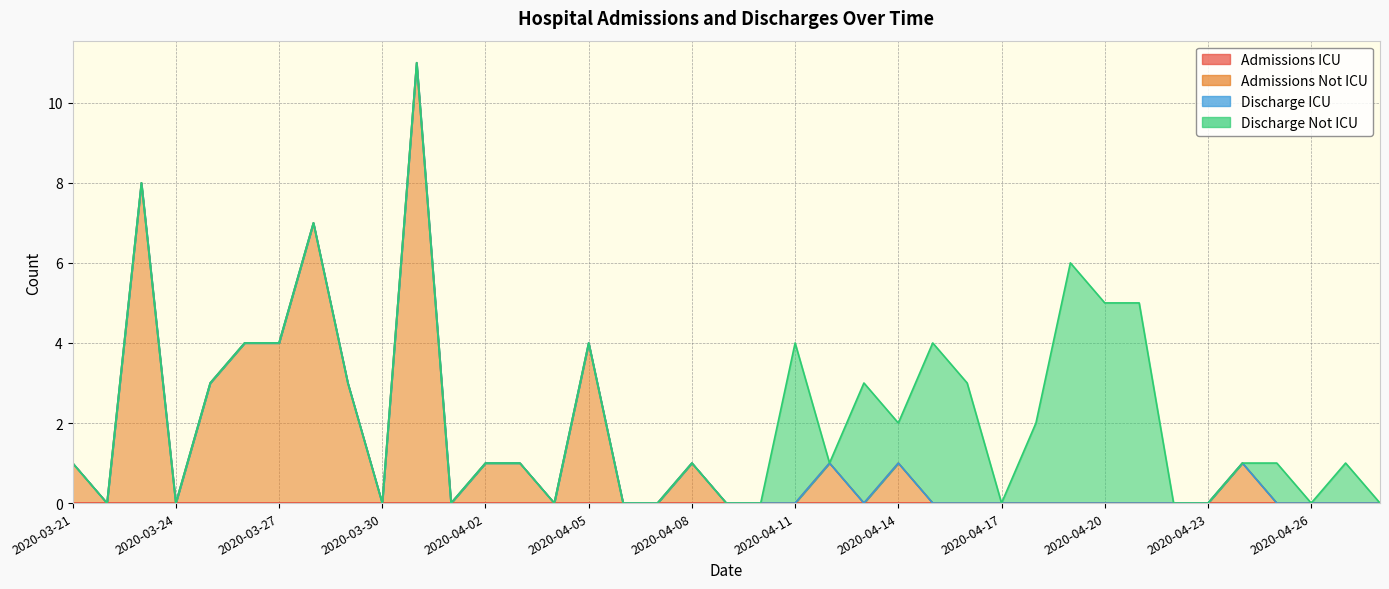

The Discharge ICU series shows 0 at 2020-04-26. True or false?

True